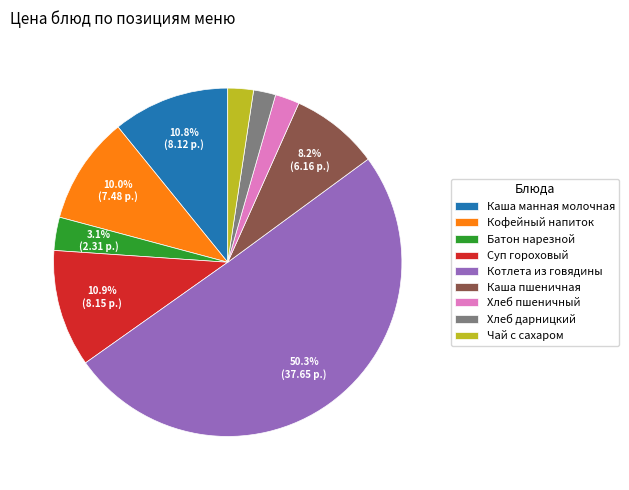

To the nearest percent, what portion does Кофейный напиток represent?

10%